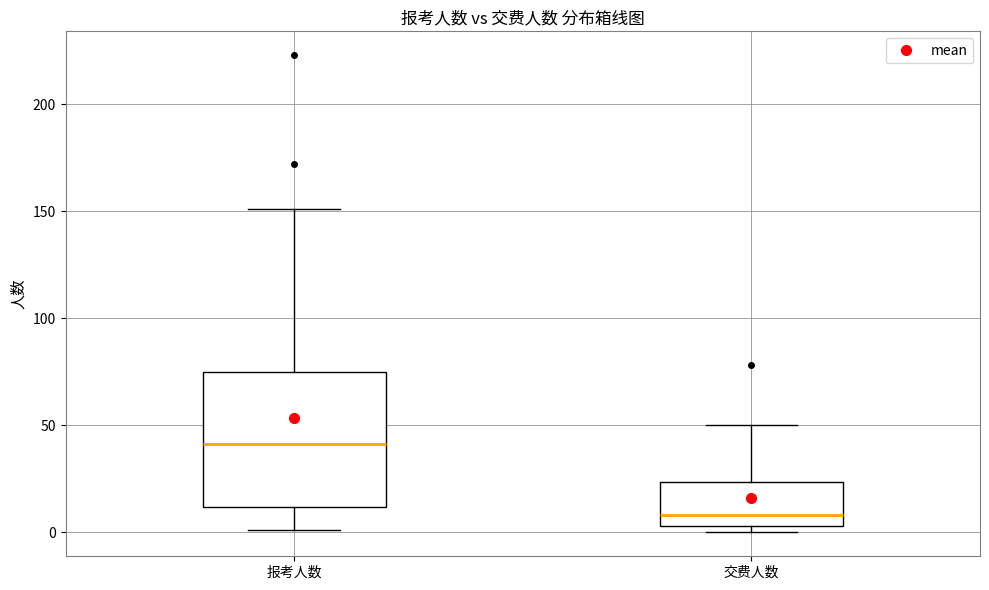

Where is the upper edge of the box for 交费人数 on the y-axis? The values are not printed on the chart, so give them approximately, as read against the axis.

25